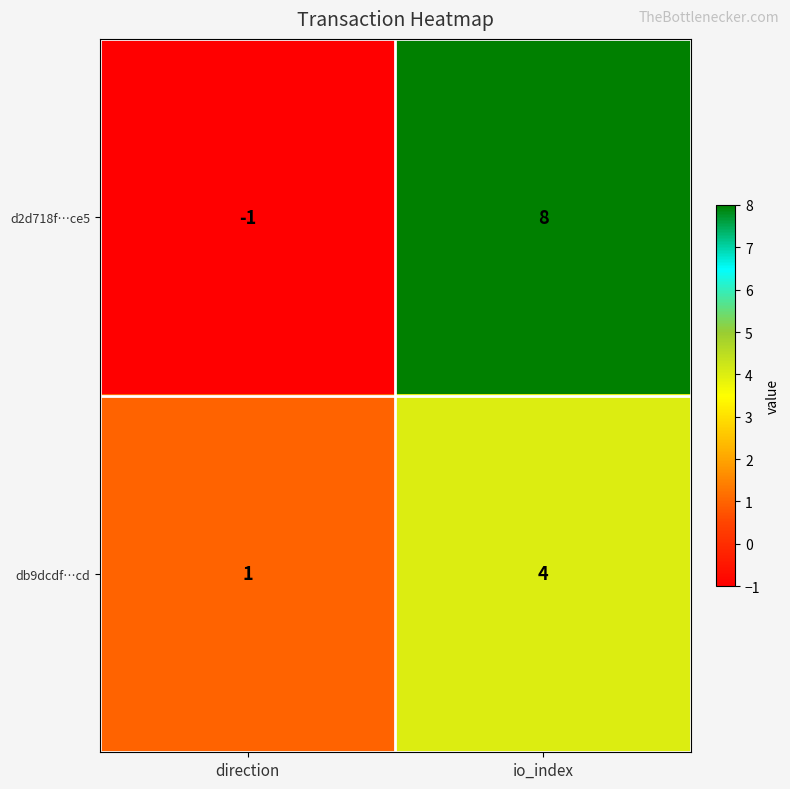

Is it true that d2d718f…ce5 equals 14 at io_index?

False